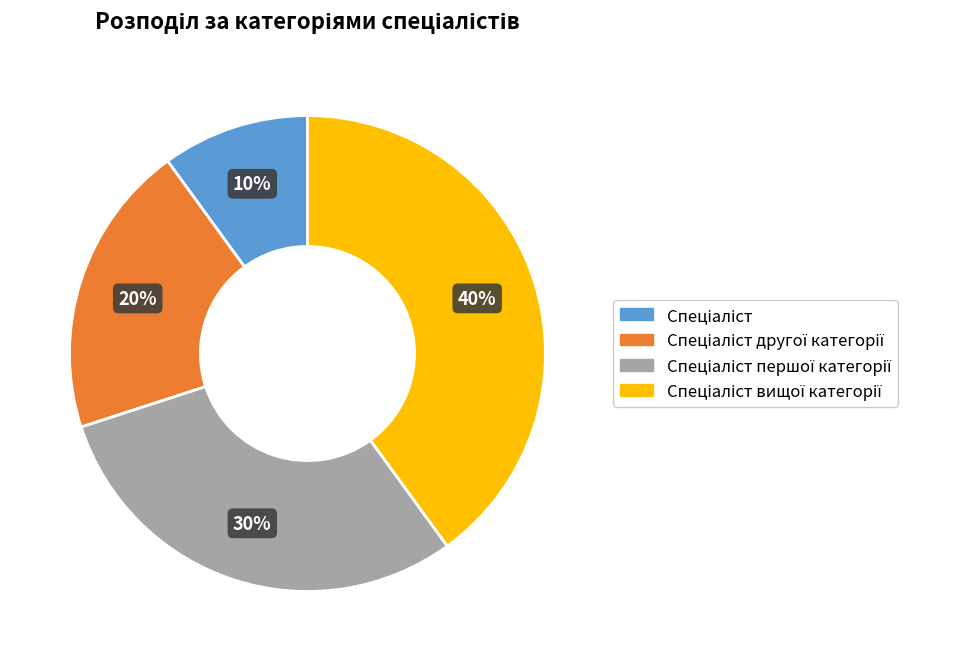

To the nearest percent, what is the difference between the largest and smallest slice percentages?

30%